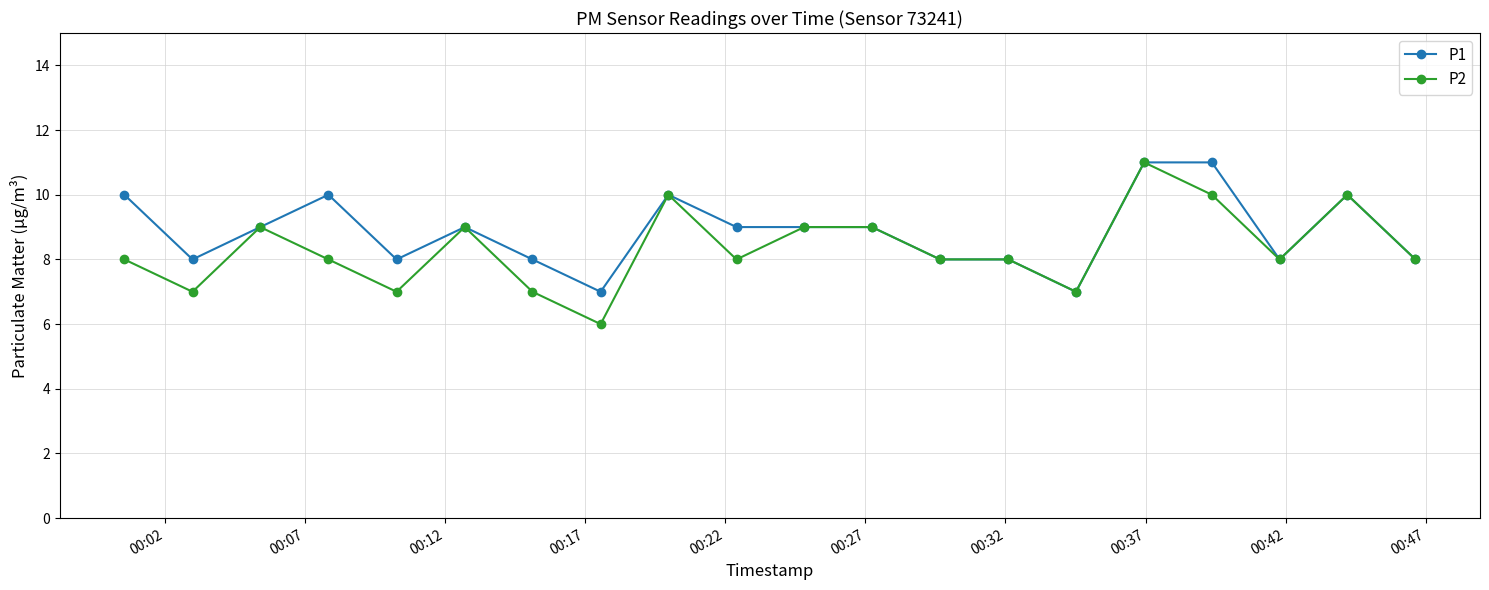

What is the minimum value shown in the chart?

6